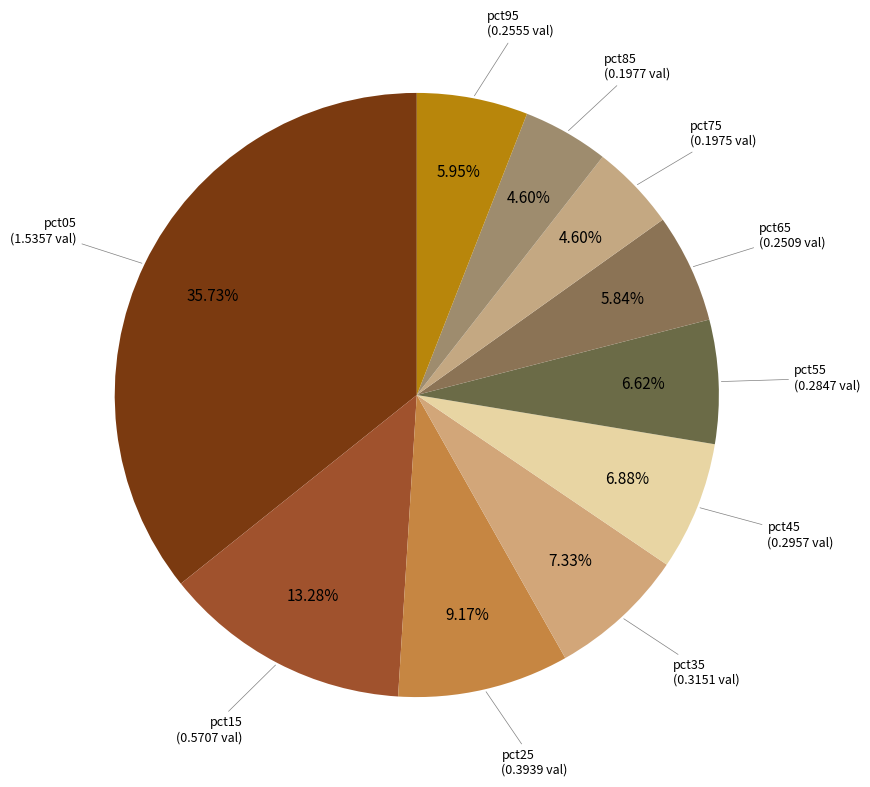

How many slices are in this pie chart?

10